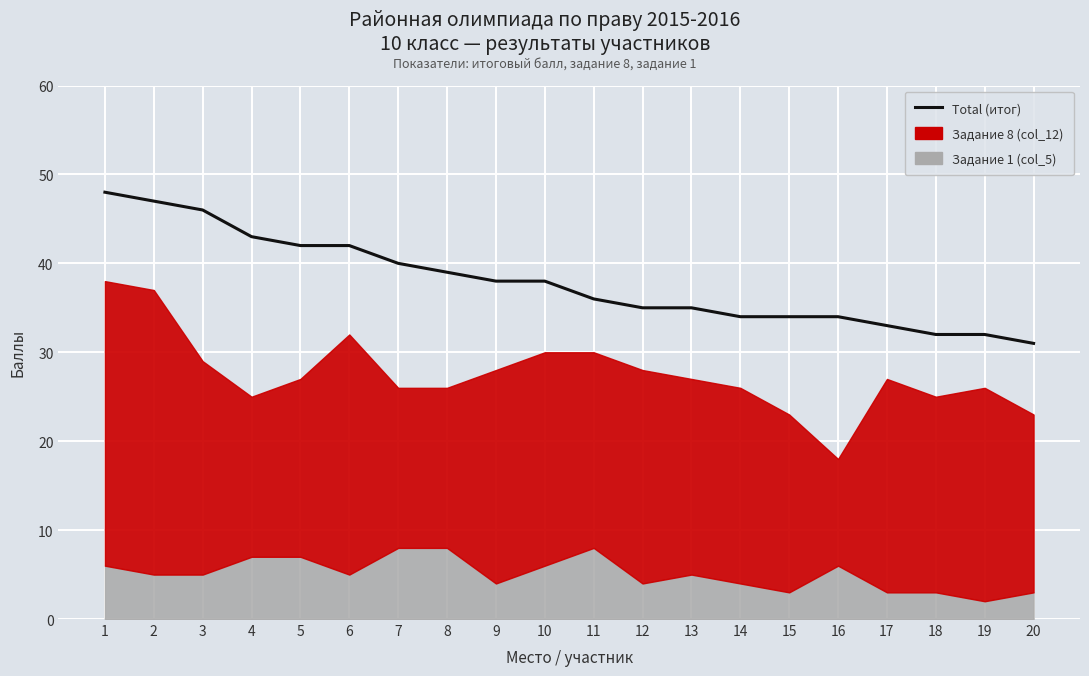

What is the sum of all values?

759